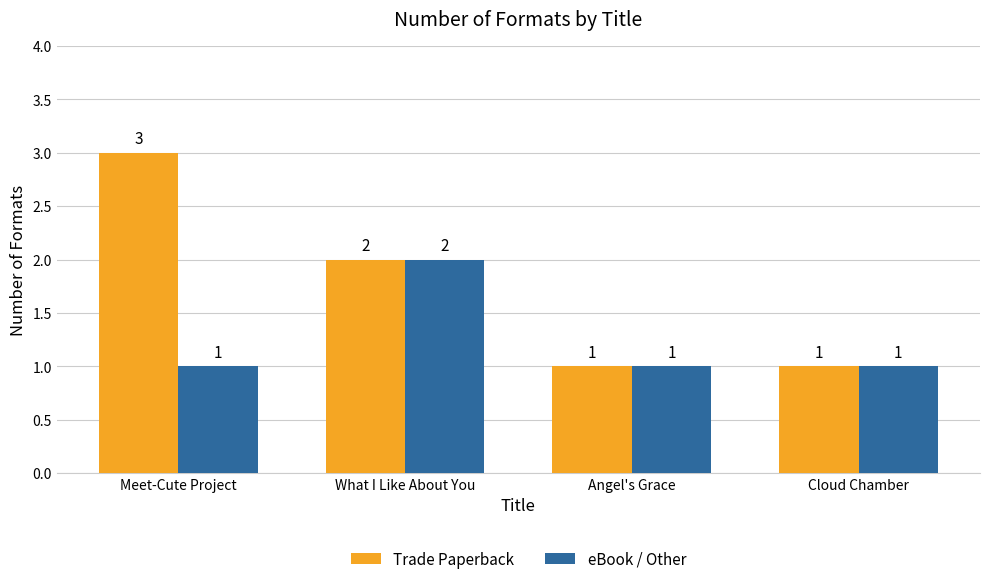

True or false: eBook / Other has a value of 2 at What I Like About You.

True